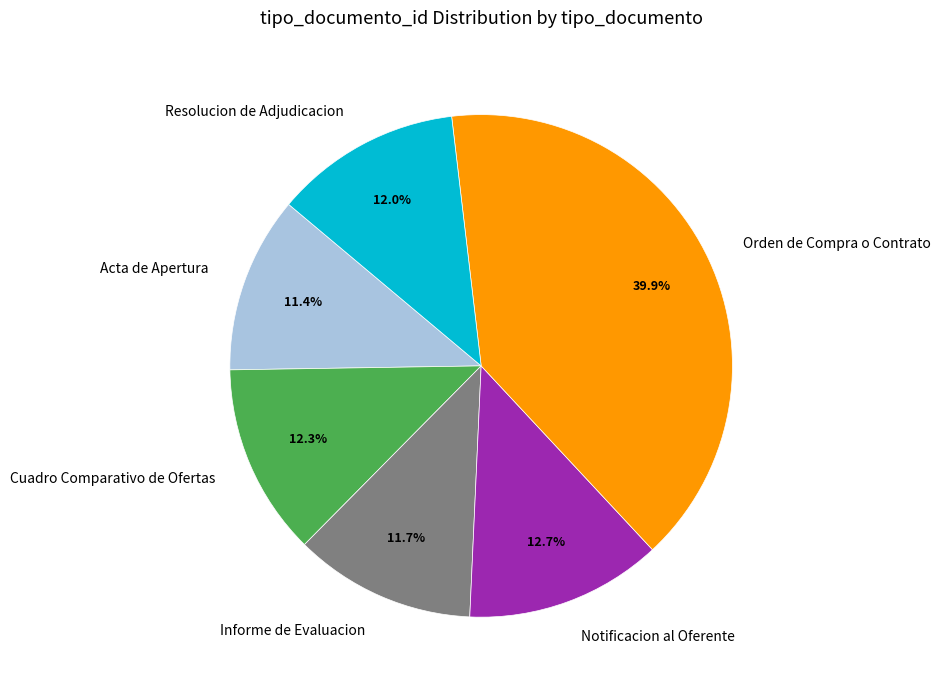

Approximately how many times larger is the value at Resolucion de Adjudicacion compared to Orden de Compra o Contrato?

0.3